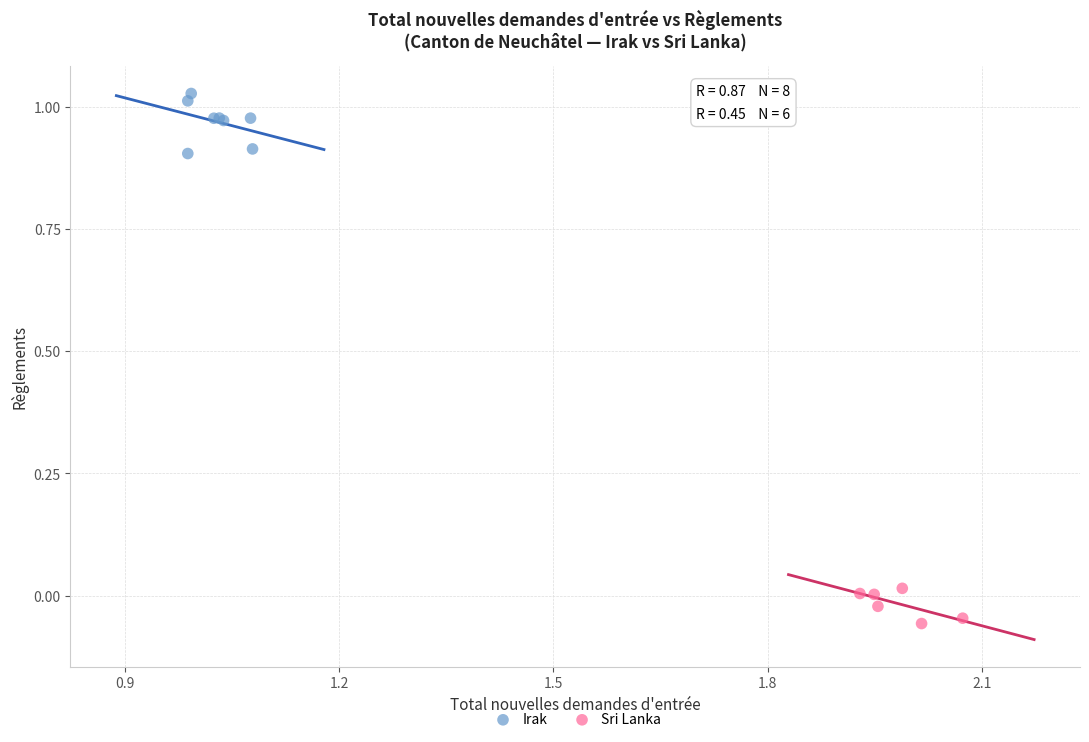

Which series reaches the minimum Y coordinate?

Sri Lanka